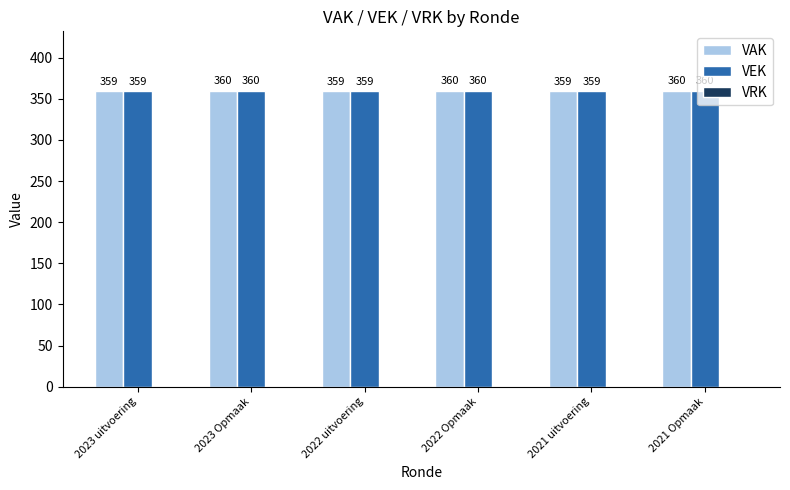

What is the total value across all series at 2022 Opmaak?

720